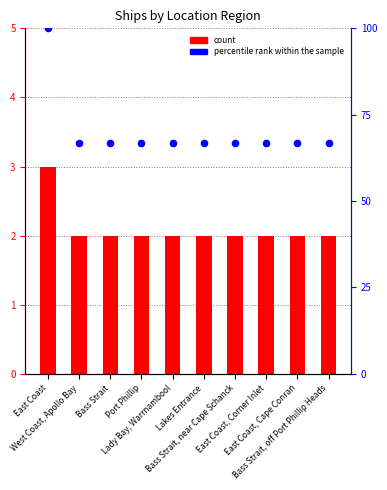

Which series reaches the maximum Y coordinate?

percentile rank within the sample